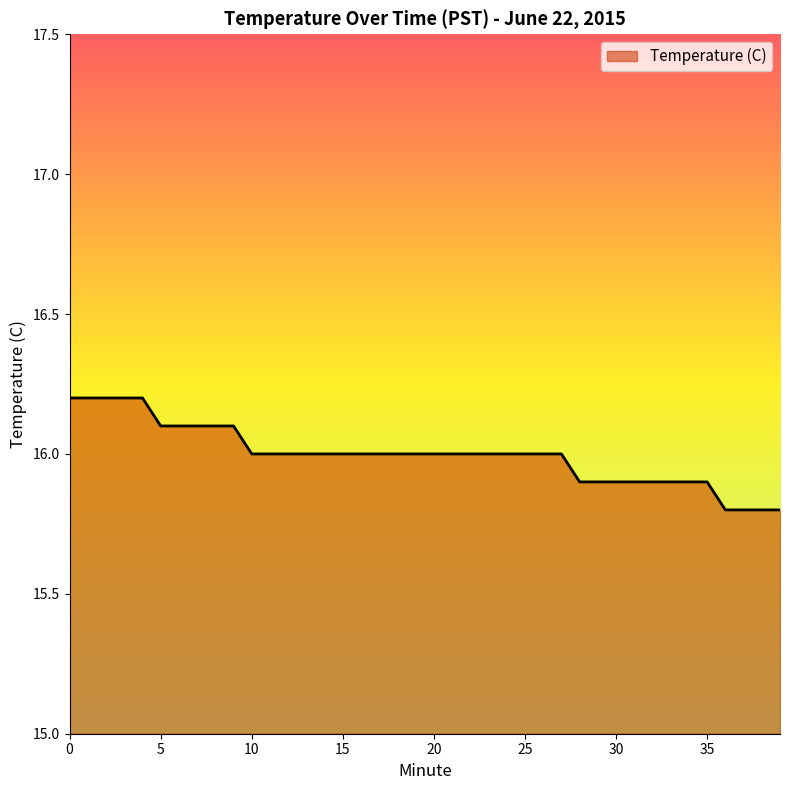

What is the smallest value displayed?

15.8